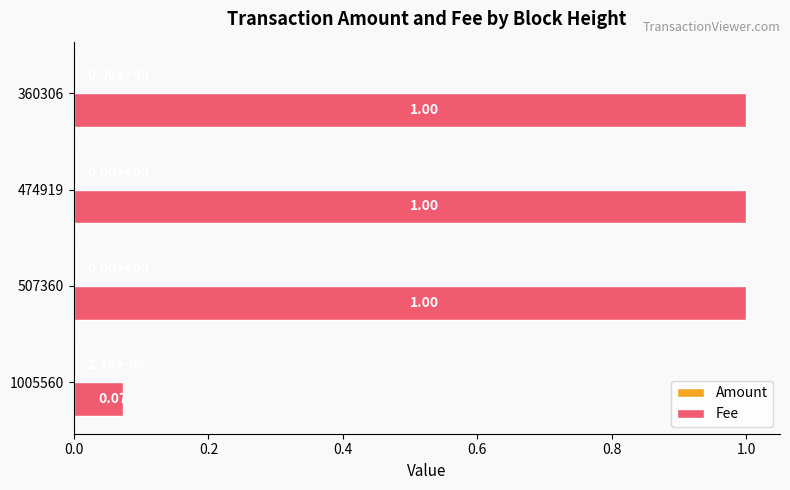

Which series has the largest total across all categories?

Fee